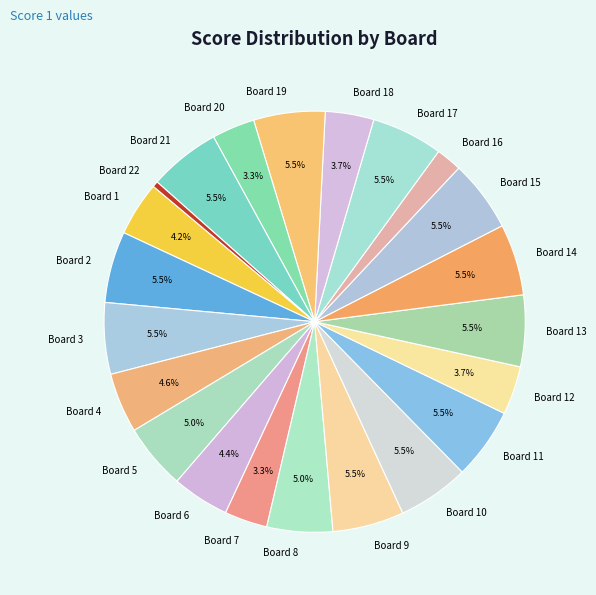

What is the smallest slice in the pie chart?

Board 22